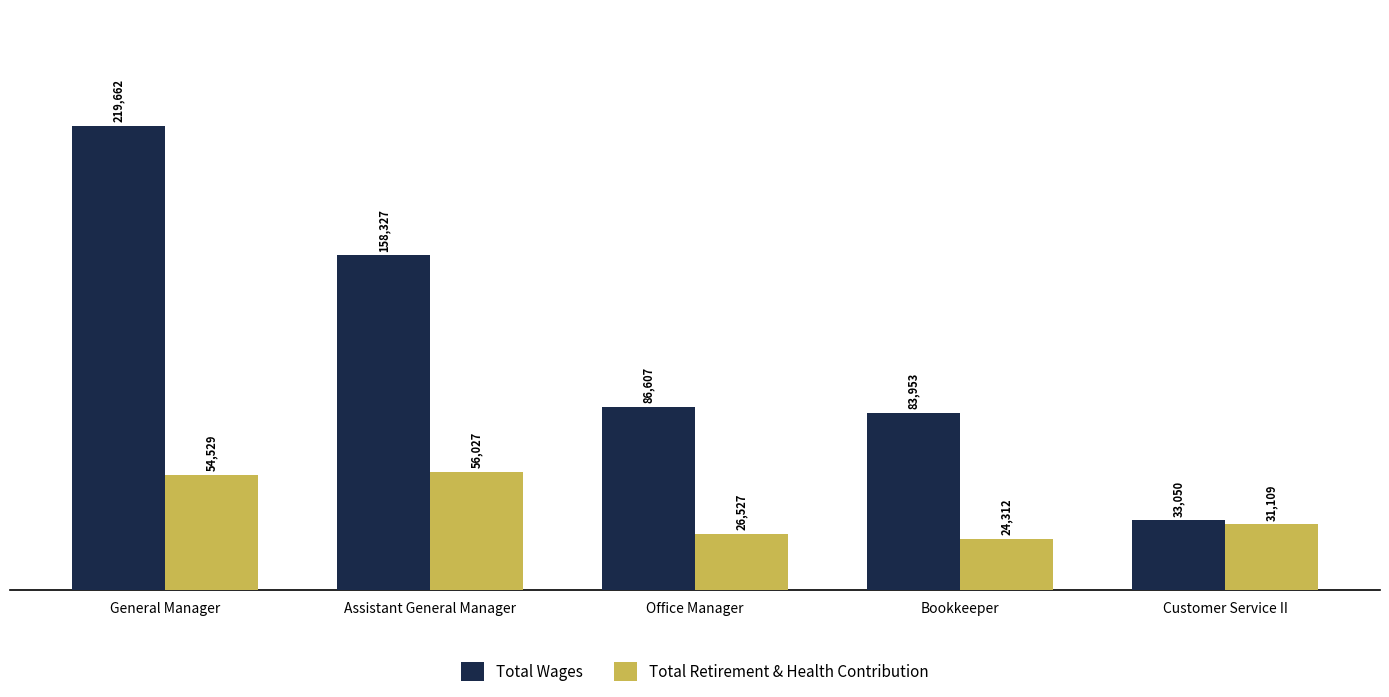

Between Bookkeeper and Customer Service II, which series saw the biggest shift?

Total Wages